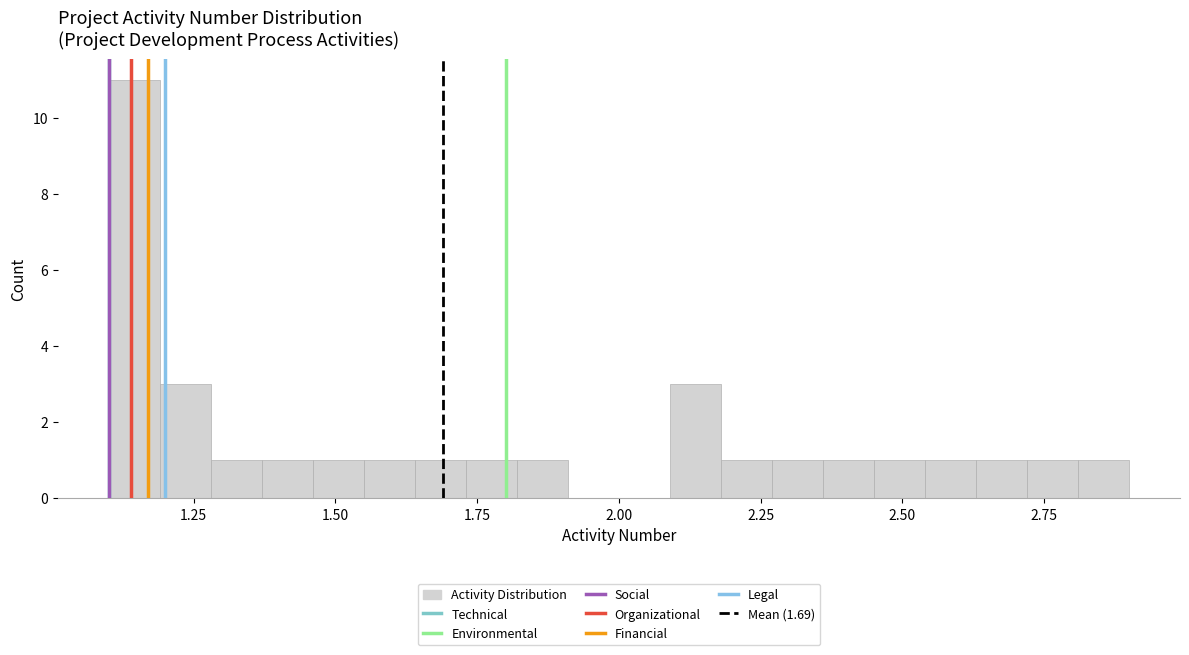

Read against the x-axis, roughly where is the centre of the tallest bar?

1.15